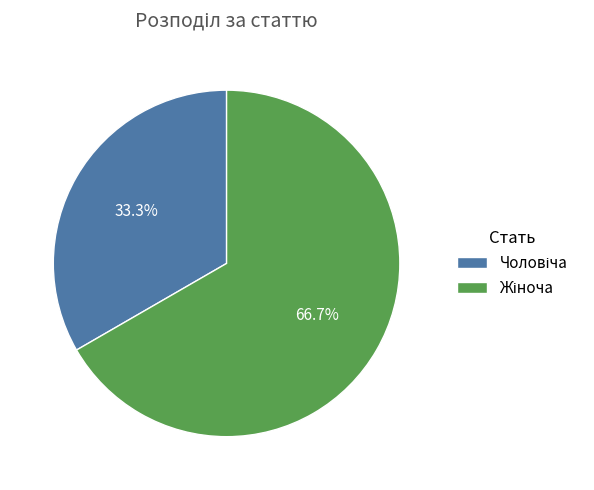

Is there any slice that represents more than half of the pie?

Yes